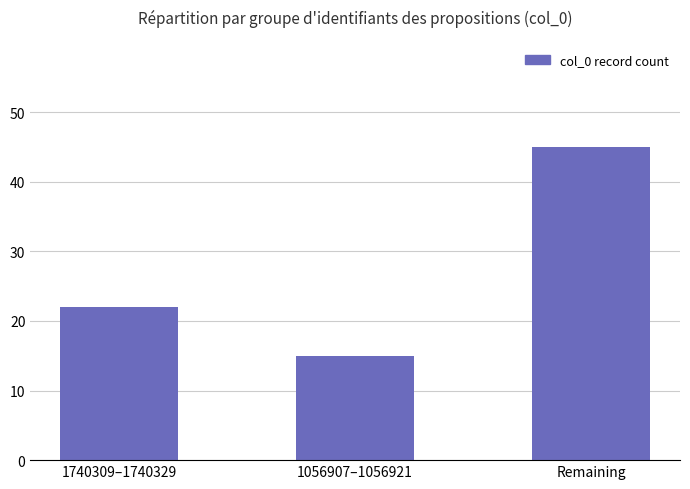

Count the values in the range 15 to 45.

3